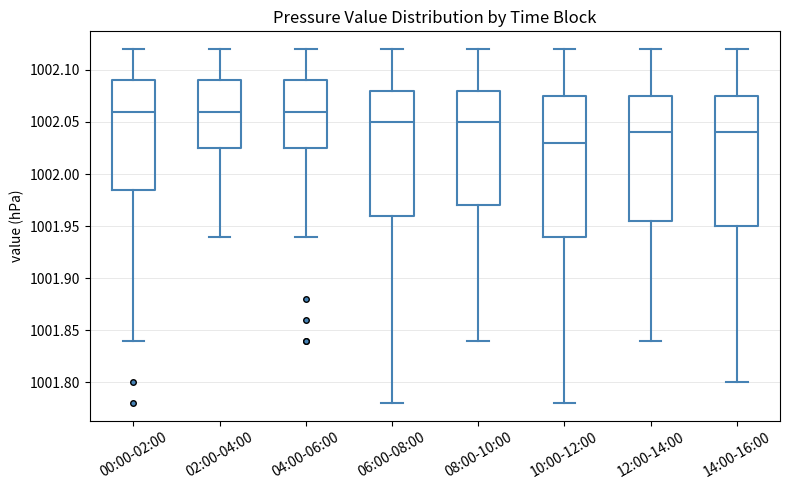

Which box is the tallest, from its lower edge to its upper edge?

10:00-12:00